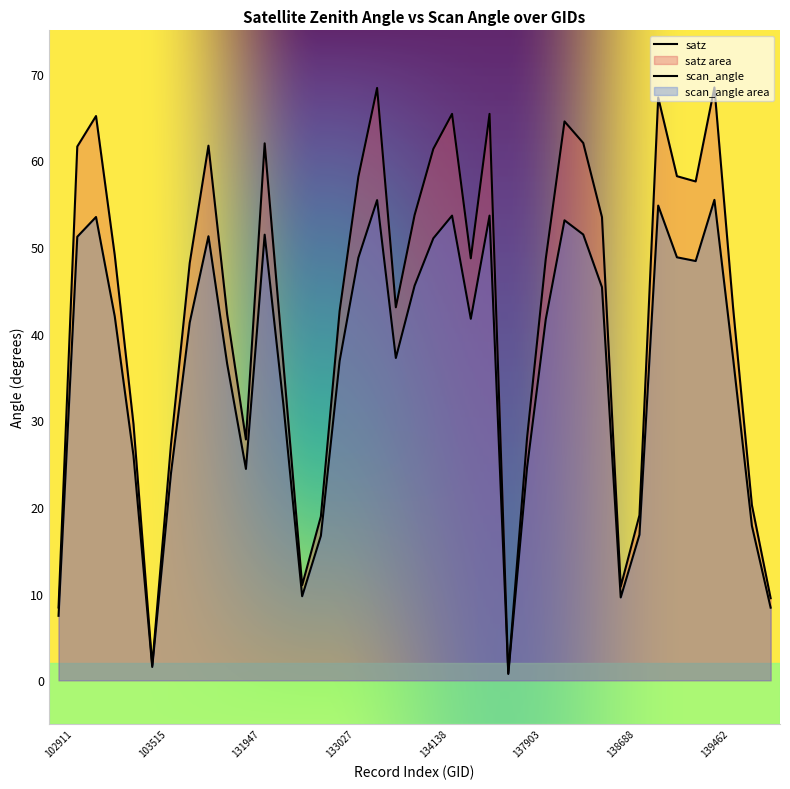

How many interior local peaks does the satz series have?

9